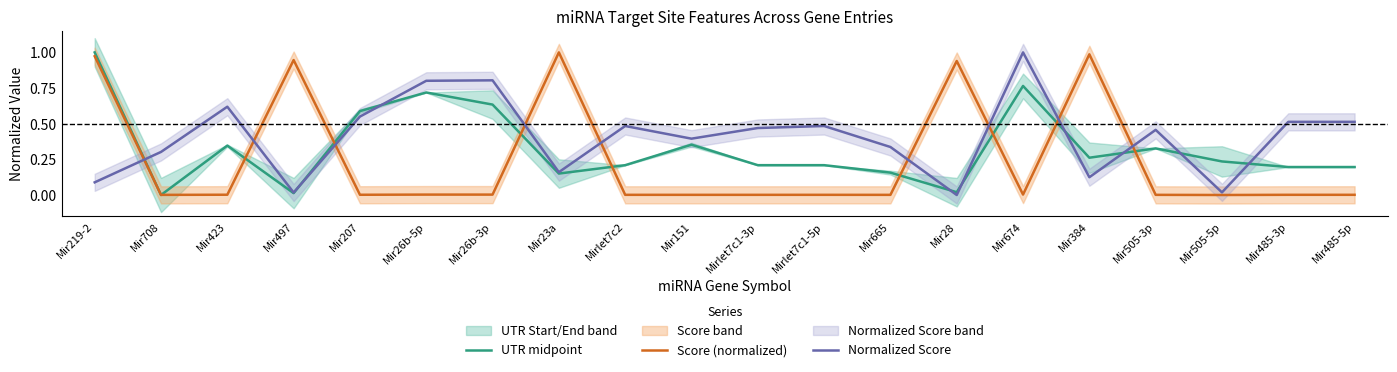

Where is Score (normalized) nearest to the value 0?

Mir505-5p